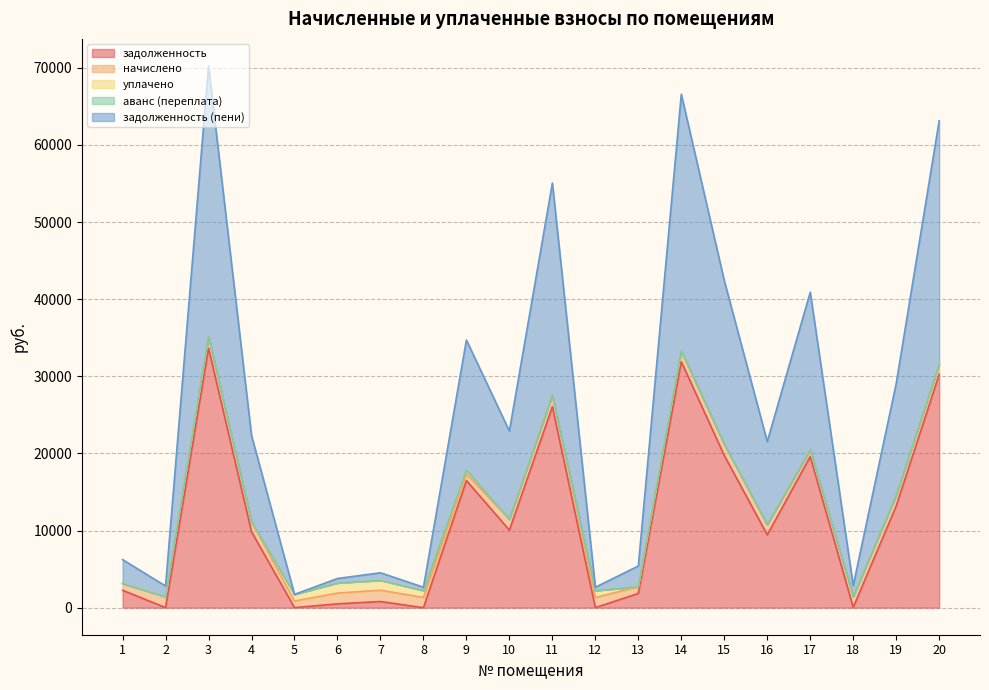

Which series has the largest range (max minus min)?

задолженность (пени)